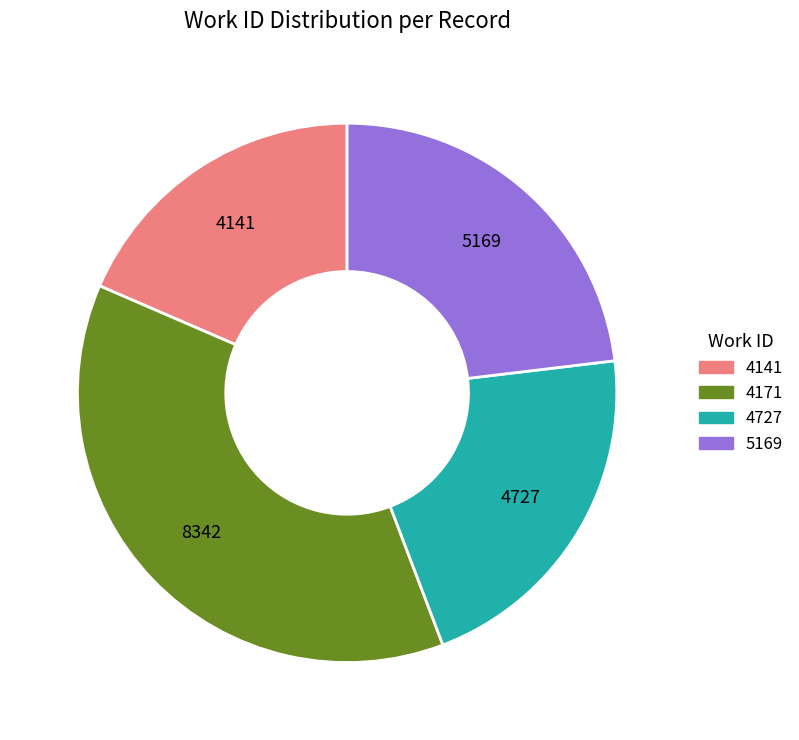

Is there any slice that represents more than half of the pie?

No